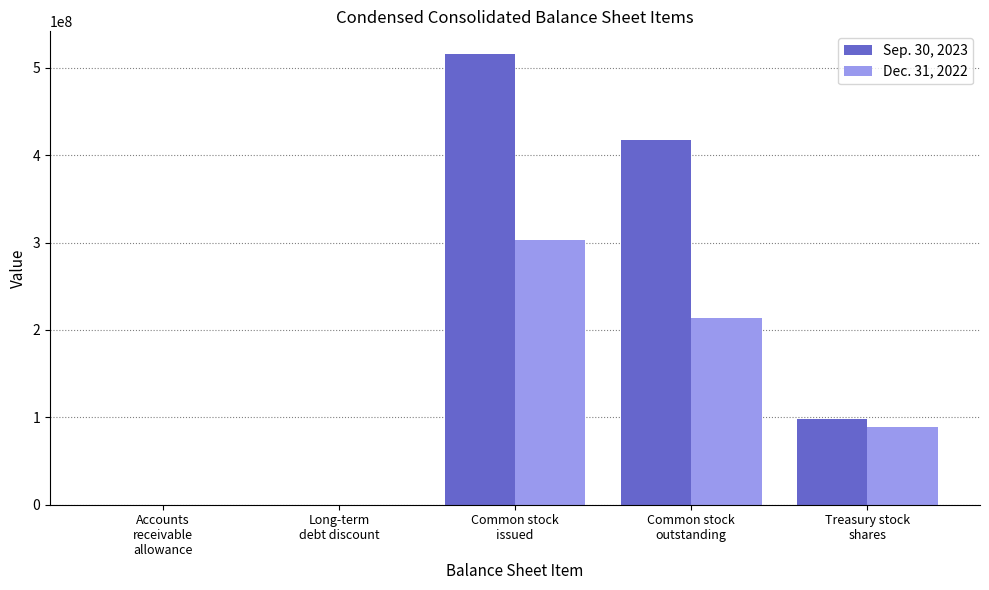

Which series has the largest total across all categories?

Sep. 30, 2023